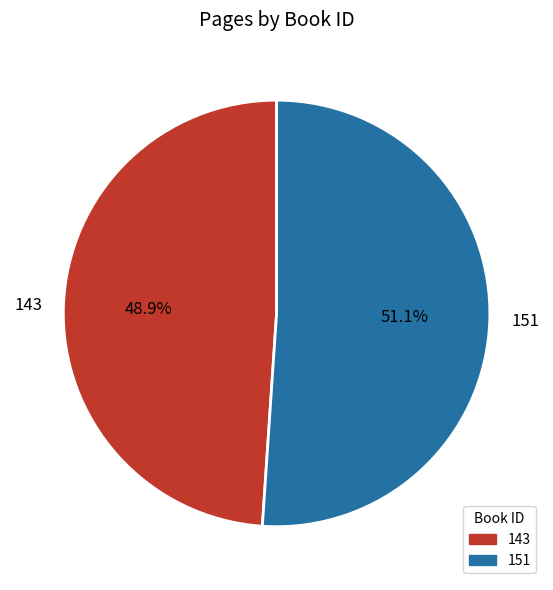

Which slice represents more than half of the pie?

151